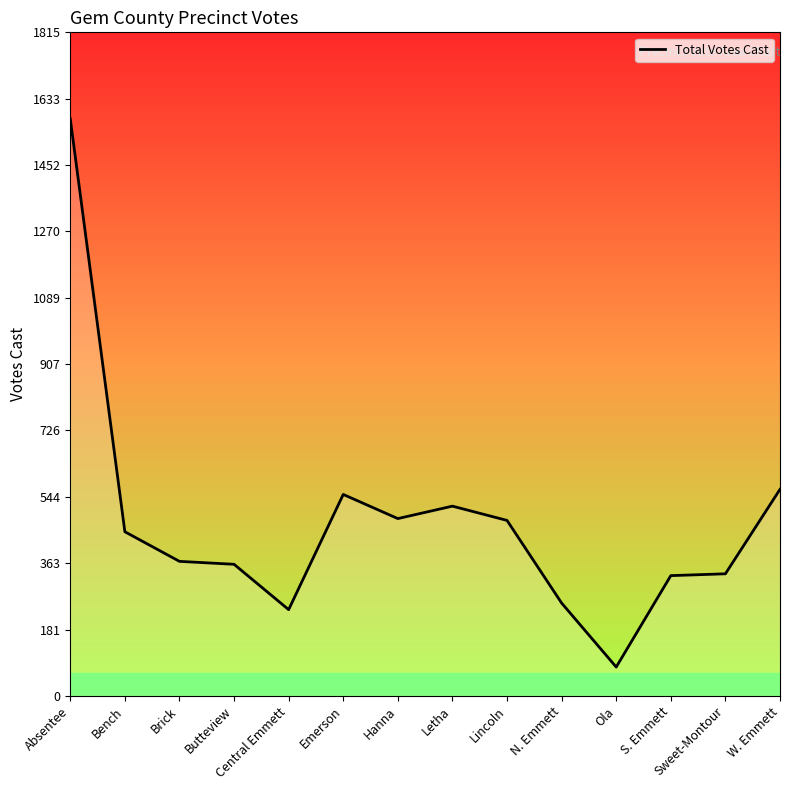

What is the minimum value shown in the chart?

79